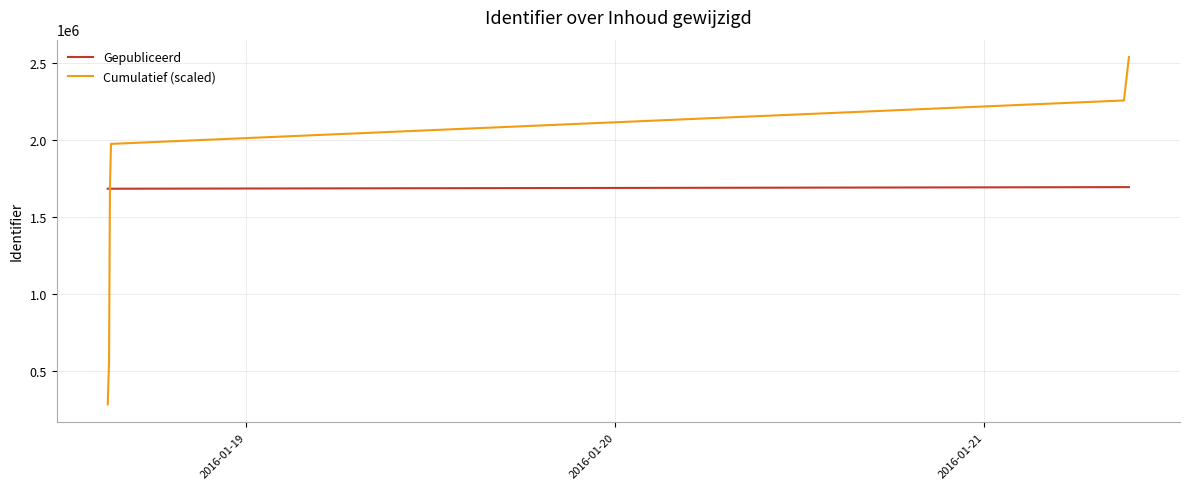

What is the maximum value shown in the chart?

2540799